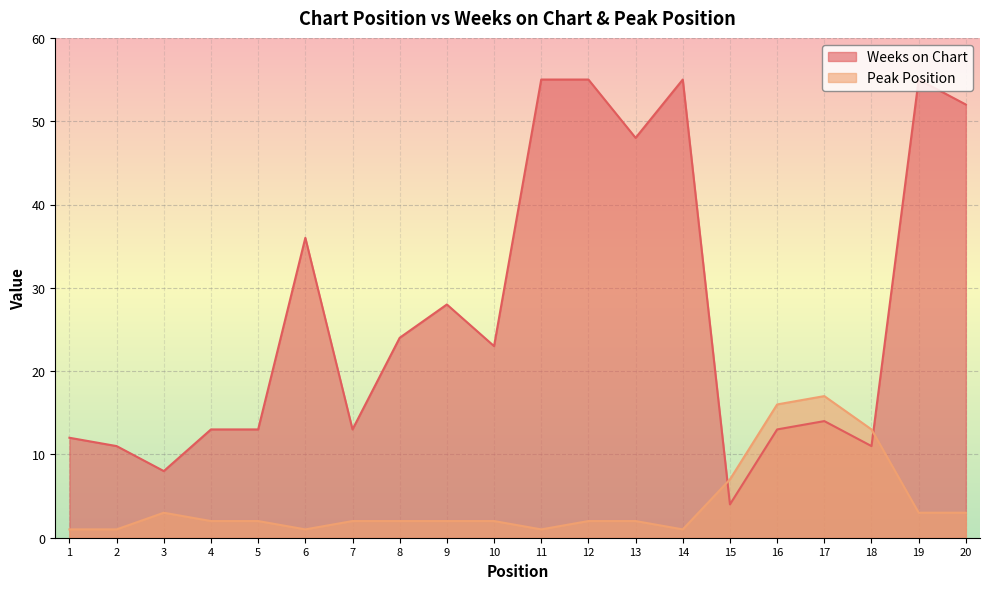

Between 14 and 5, which is larger?

14